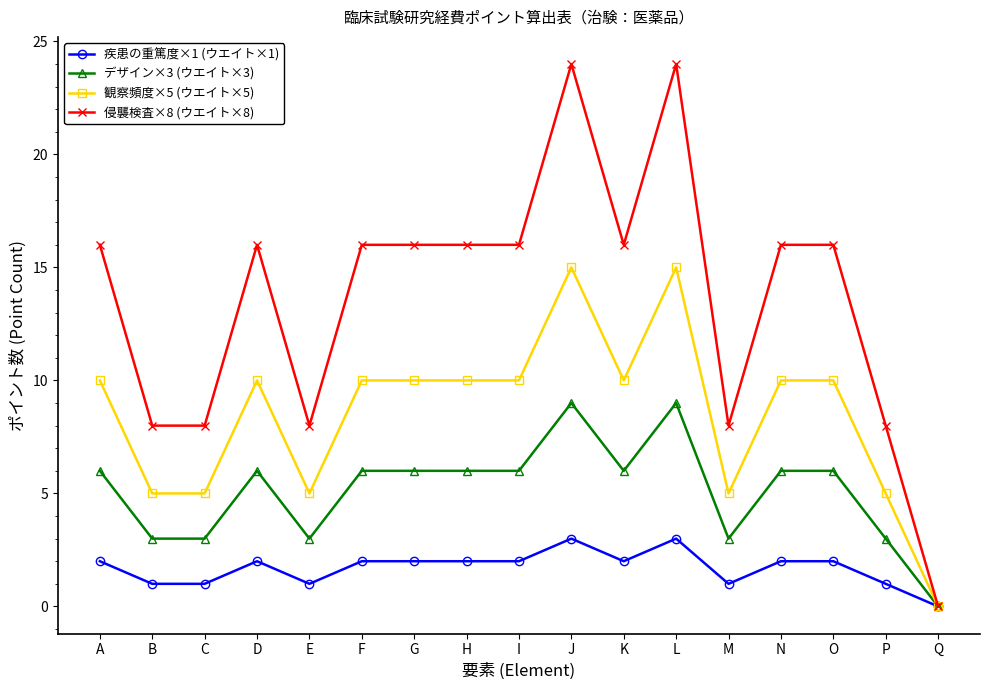

Rank the series by their average value, from highest to lowest.

侵襲検査×8 (ウエイト×8), 観察頻度×5 (ウエイト×5), デザイン×3 (ウエイト×3), 疾患の重篤度×1 (ウエイト×1)